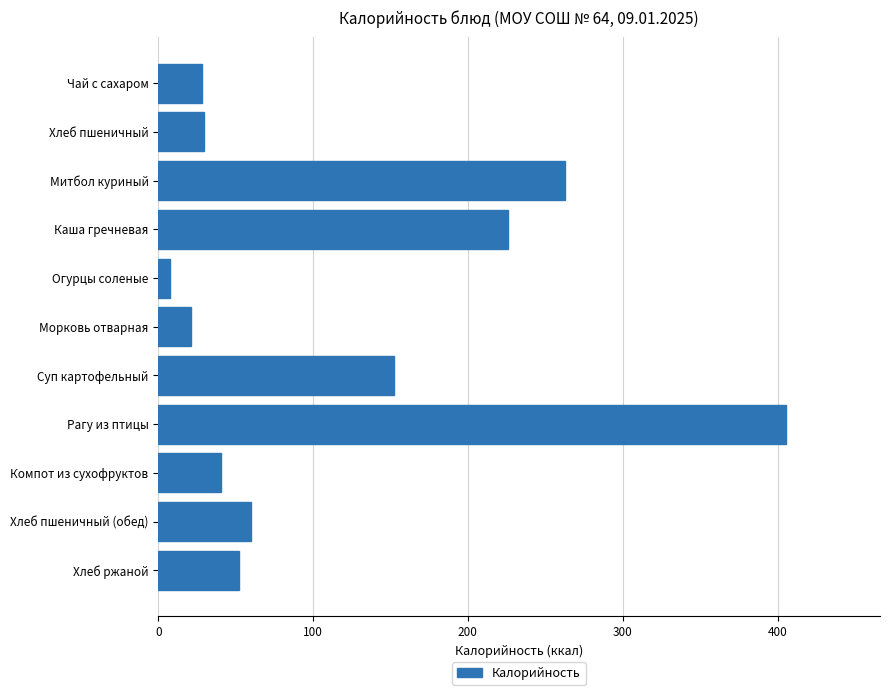

What is the minimum value shown in the chart?

7.8